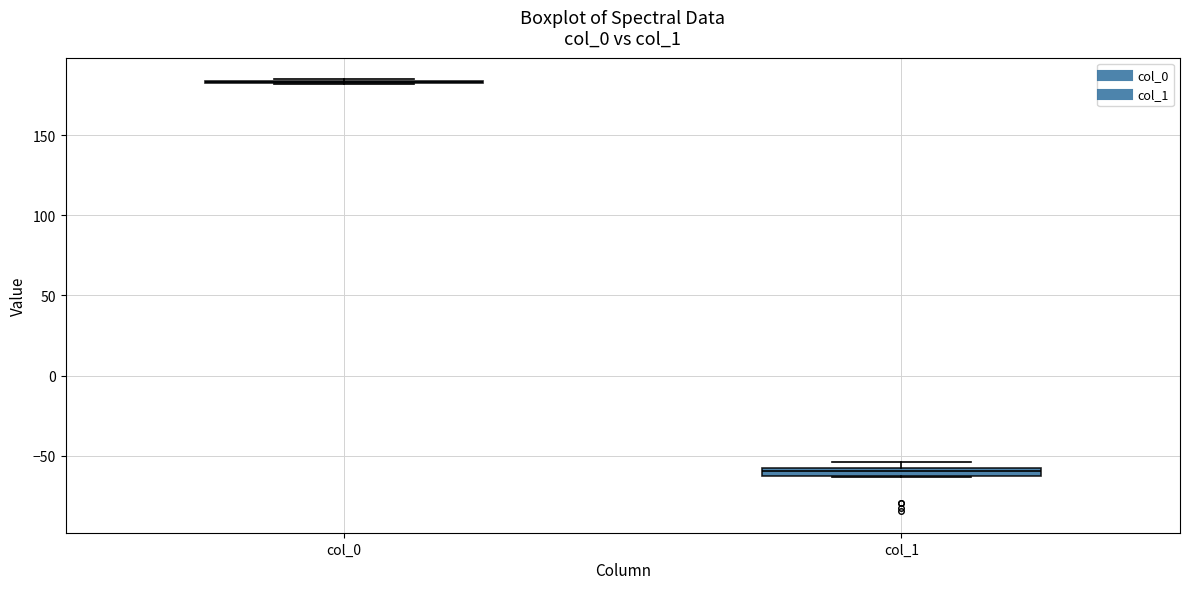

Where is the upper edge of the box for col_1 on the y-axis? The values are not printed on the chart, so give them approximately, as read against the axis.

-60